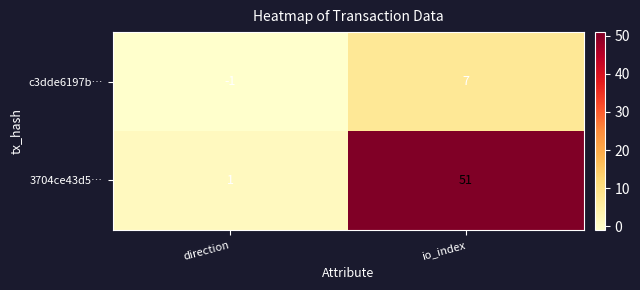

At which label does c3dde6197b… reach its peak?

io_index